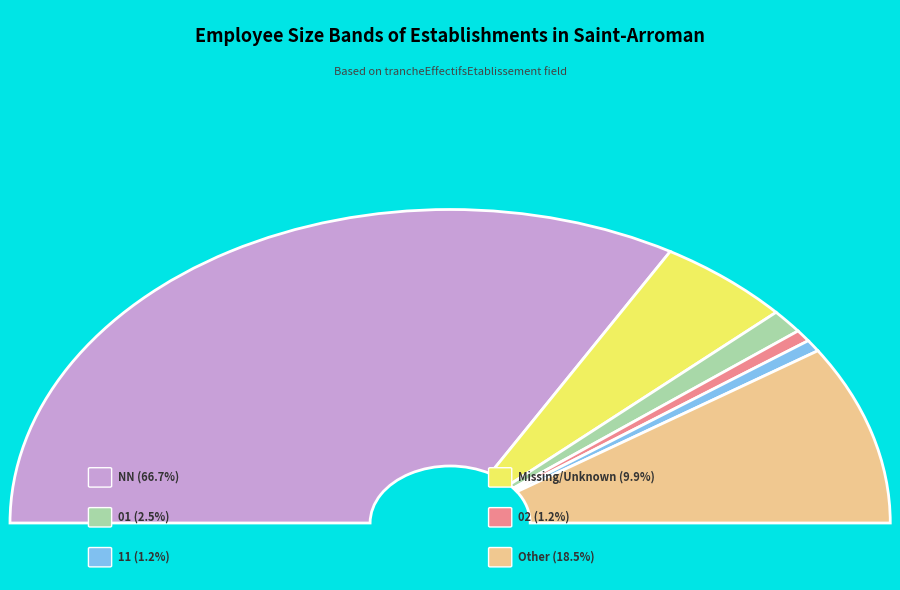

Which category has the biggest portion of the pie?

NN